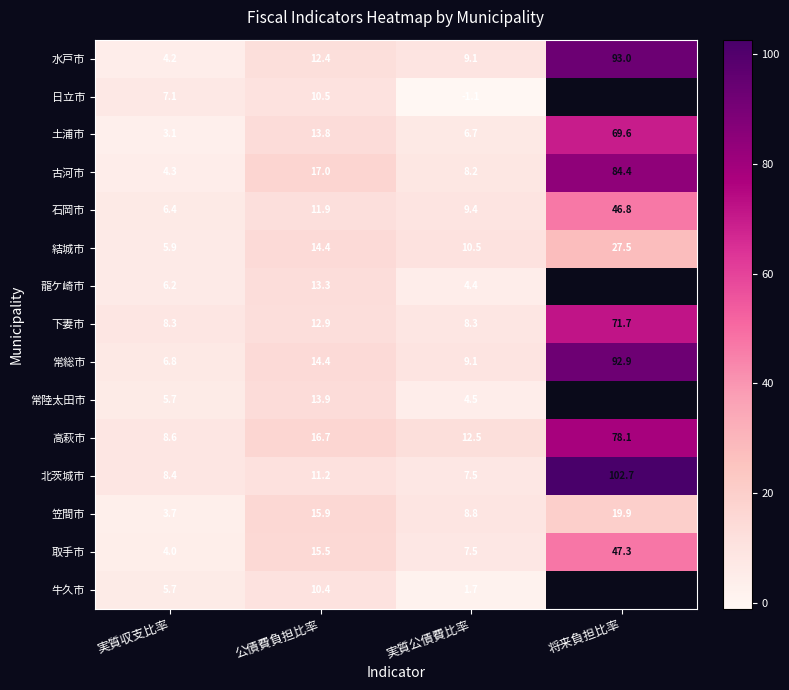

What is the total value across all series at 実質公債費比率?

107.1